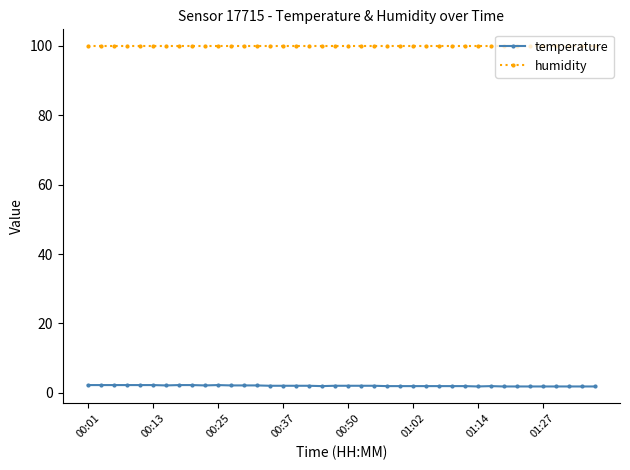

What is the sum of all humidity values?

3996.0